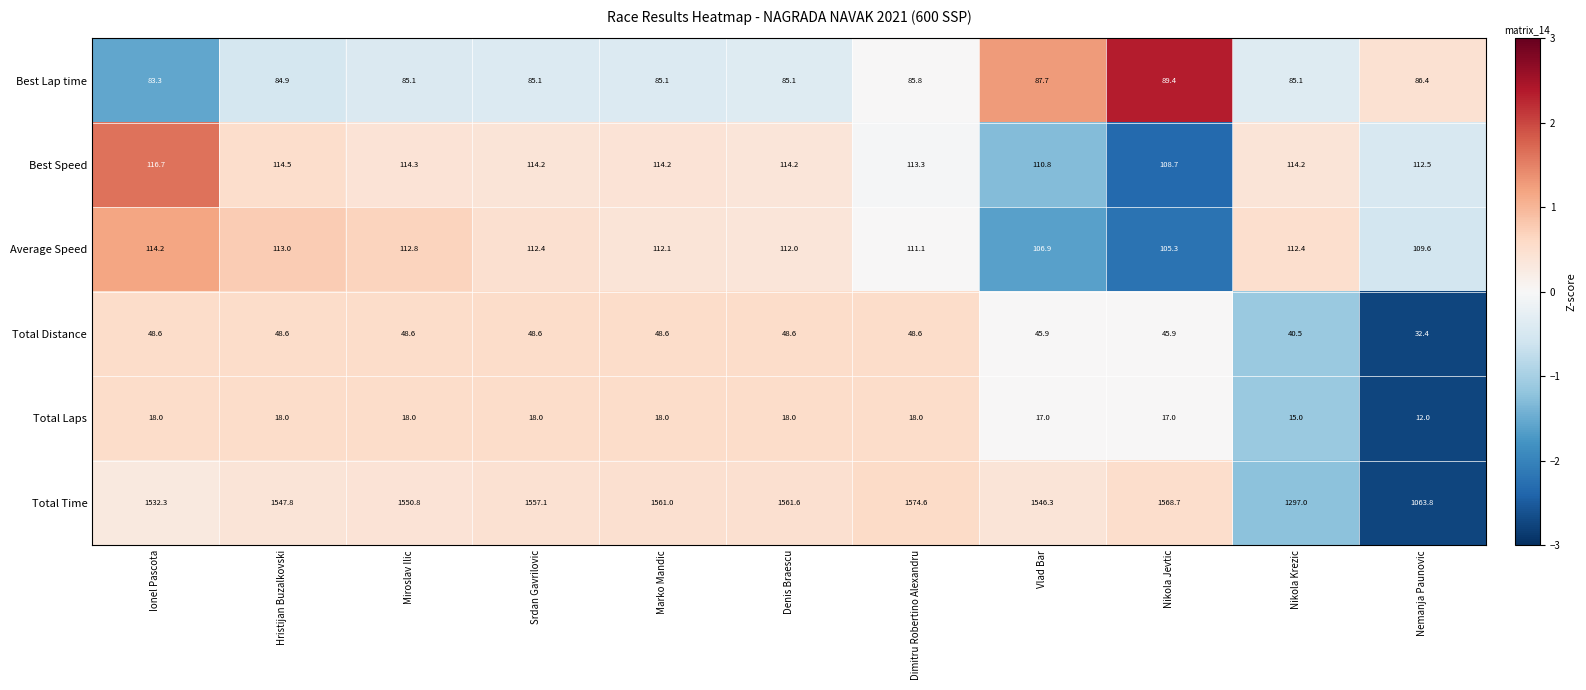

Where does the Total Time series first go above 1550?

Miroslav Ilic